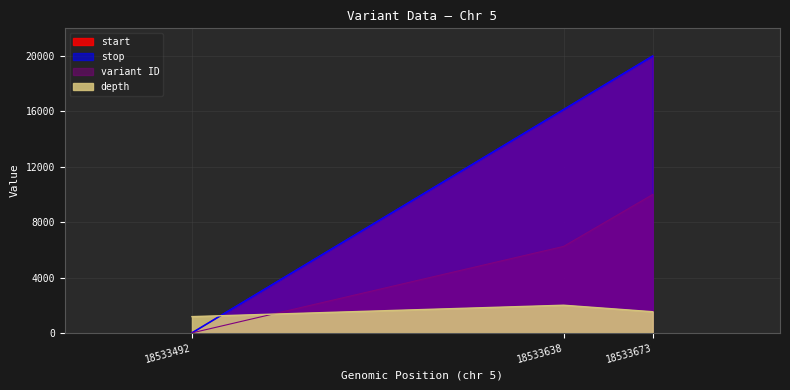

What is the approximate value of variant ID at 18533638?

6250.0